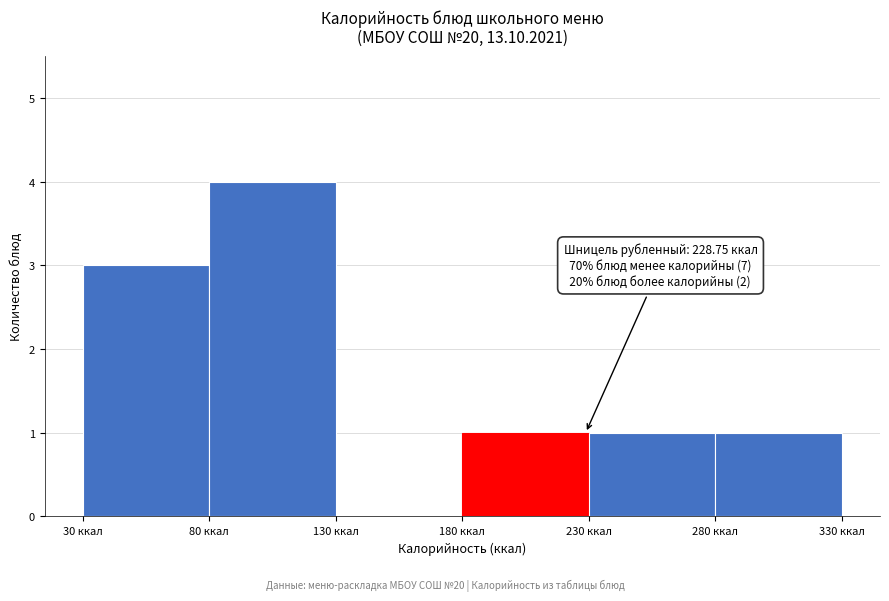

Which range on the x-axis has the tallest bar?

80 to 130